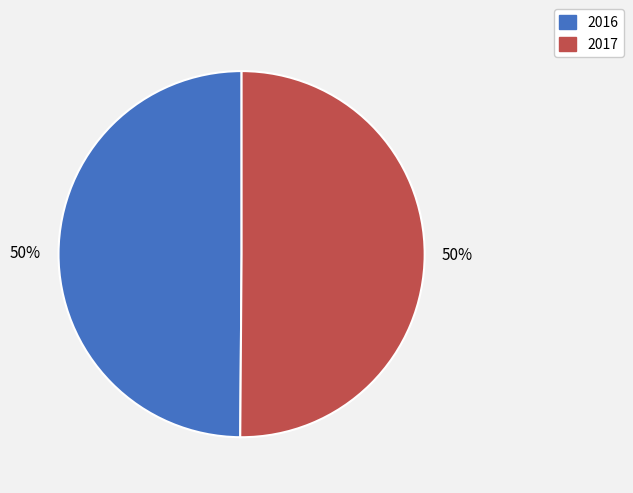

What percentage is the 2017 slice, to the nearest percent?

50%